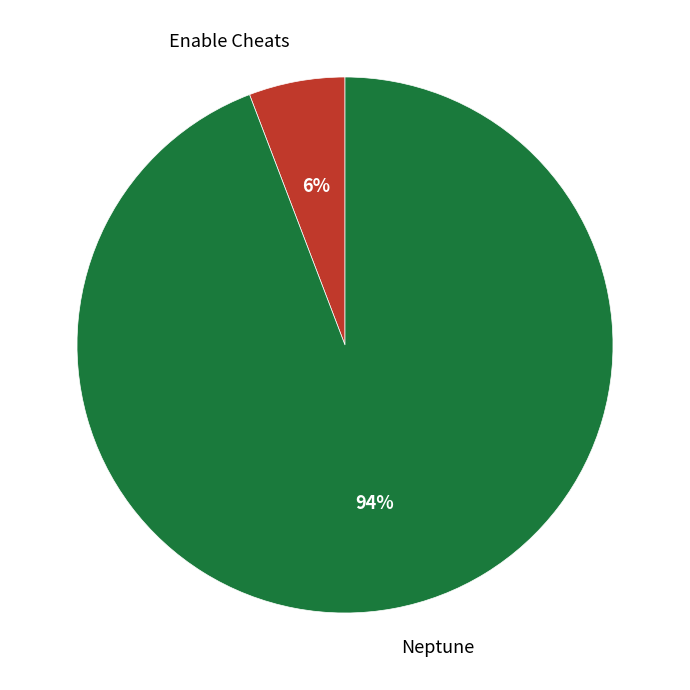

Is the sum of Neptune and Enable Cheats greater than half?

Yes